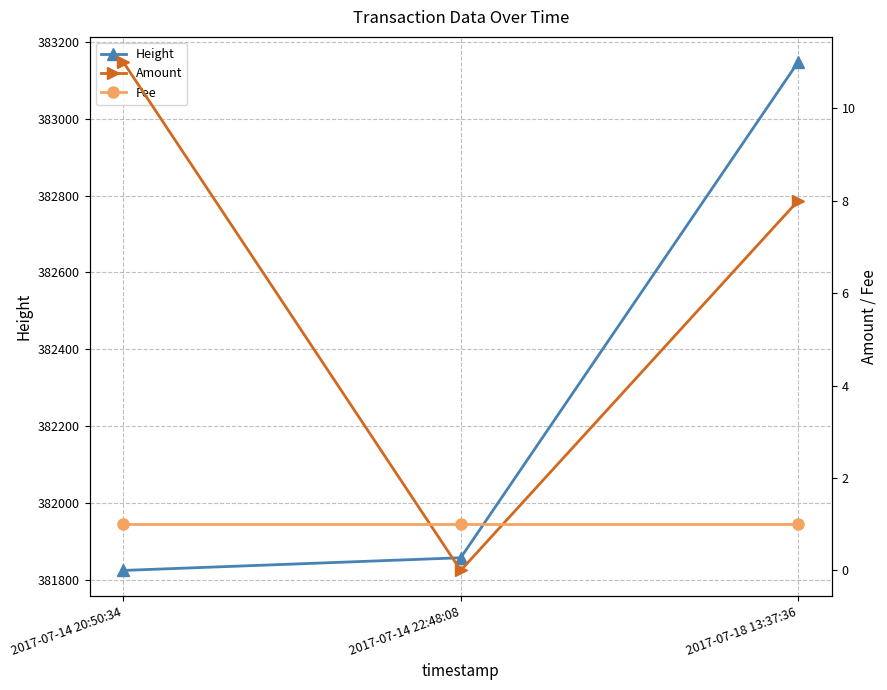

Reading left to right, transcribe all the data shown in this chart.

Height: 2017-07-14 20:50:34=381824	2017-07-14 22:48:08=381857	2017-07-18 13:37:36=383147
Amount: 2017-07-14 20:50:34=11	2017-07-14 22:48:08=0	2017-07-18 13:37:36=8
Fee: 2017-07-14 20:50:34=1	2017-07-14 22:48:08=1	2017-07-18 13:37:36=1